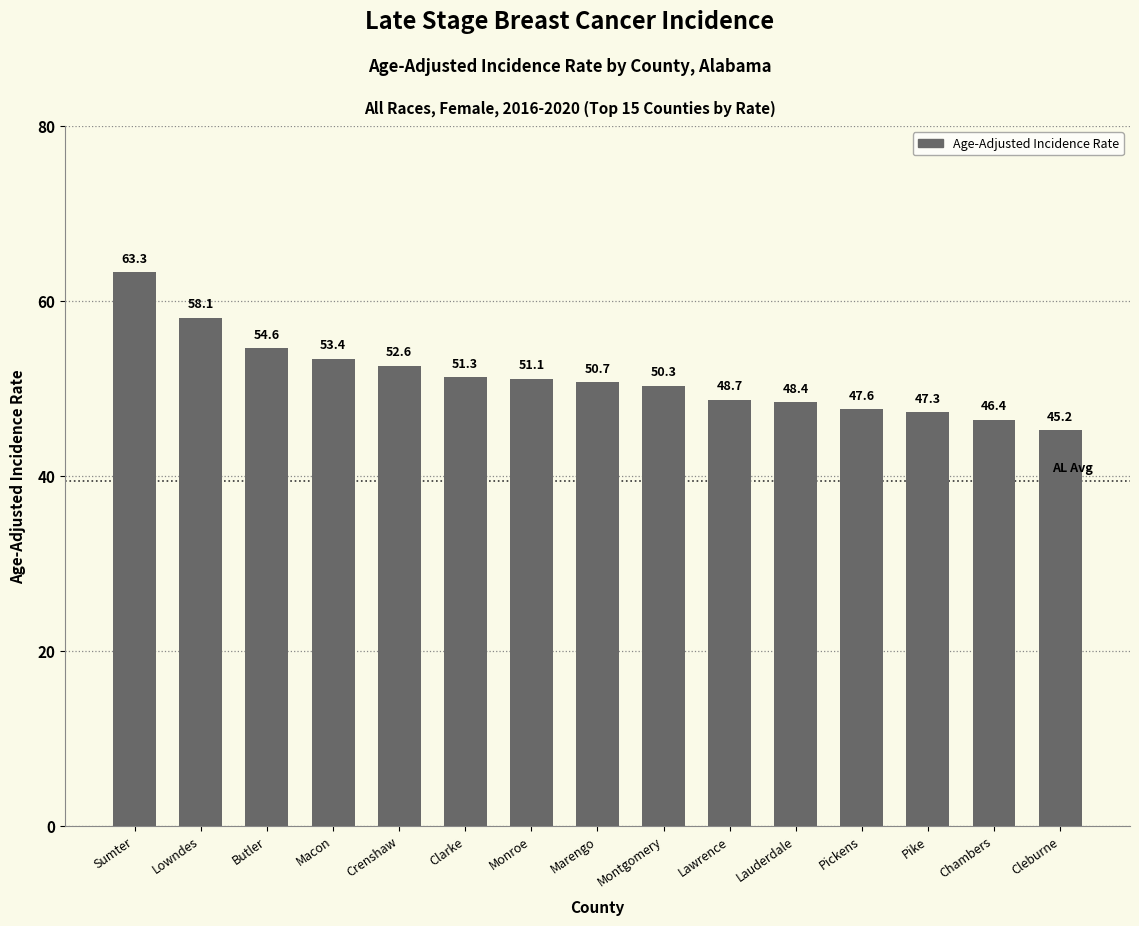

Reading left to right, extract all data points from this chart.

63.3	58.1	54.6	53.4	52.6	51.3	51.1	50.7	50.3	48.7	48.4	47.6	47.3	46.4	45.2